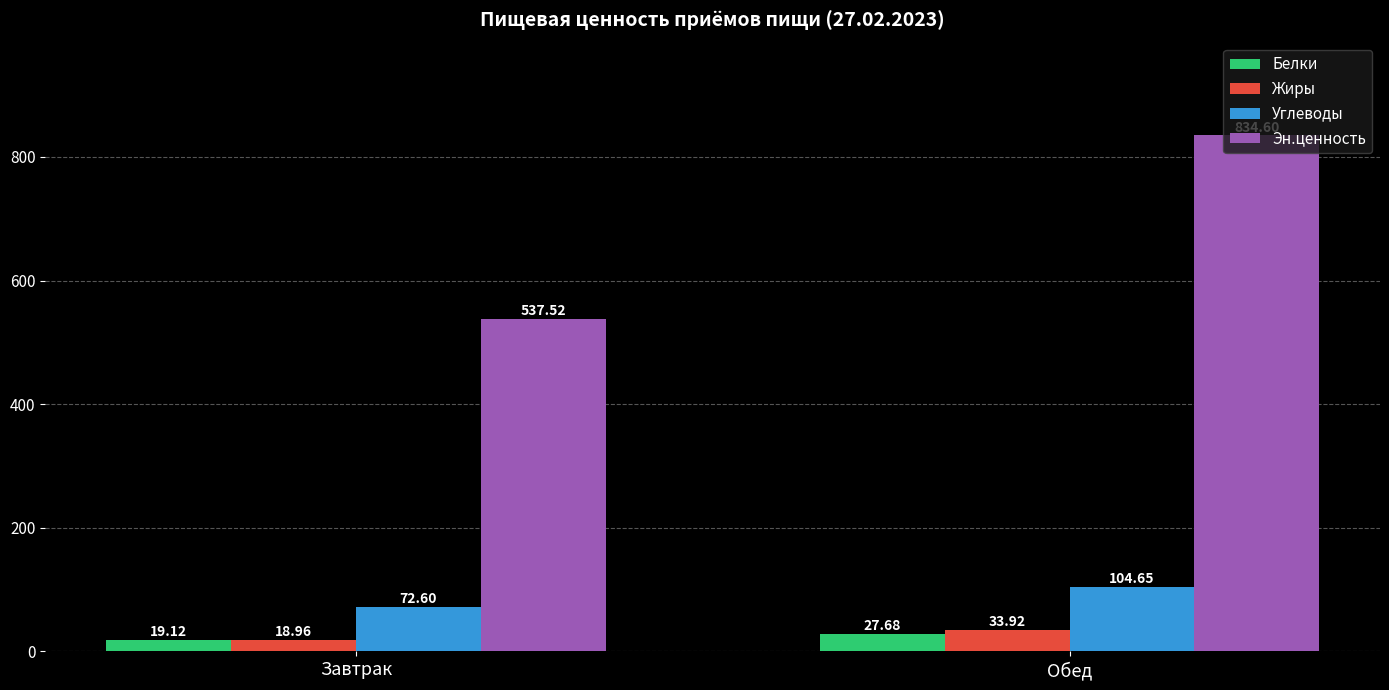

How many bars are there in each group?

4